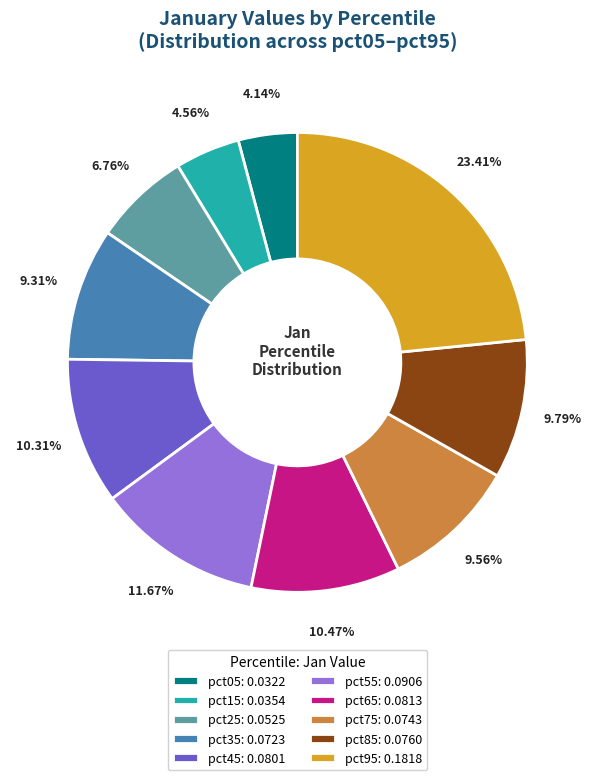

How many slices are in this pie chart?

10